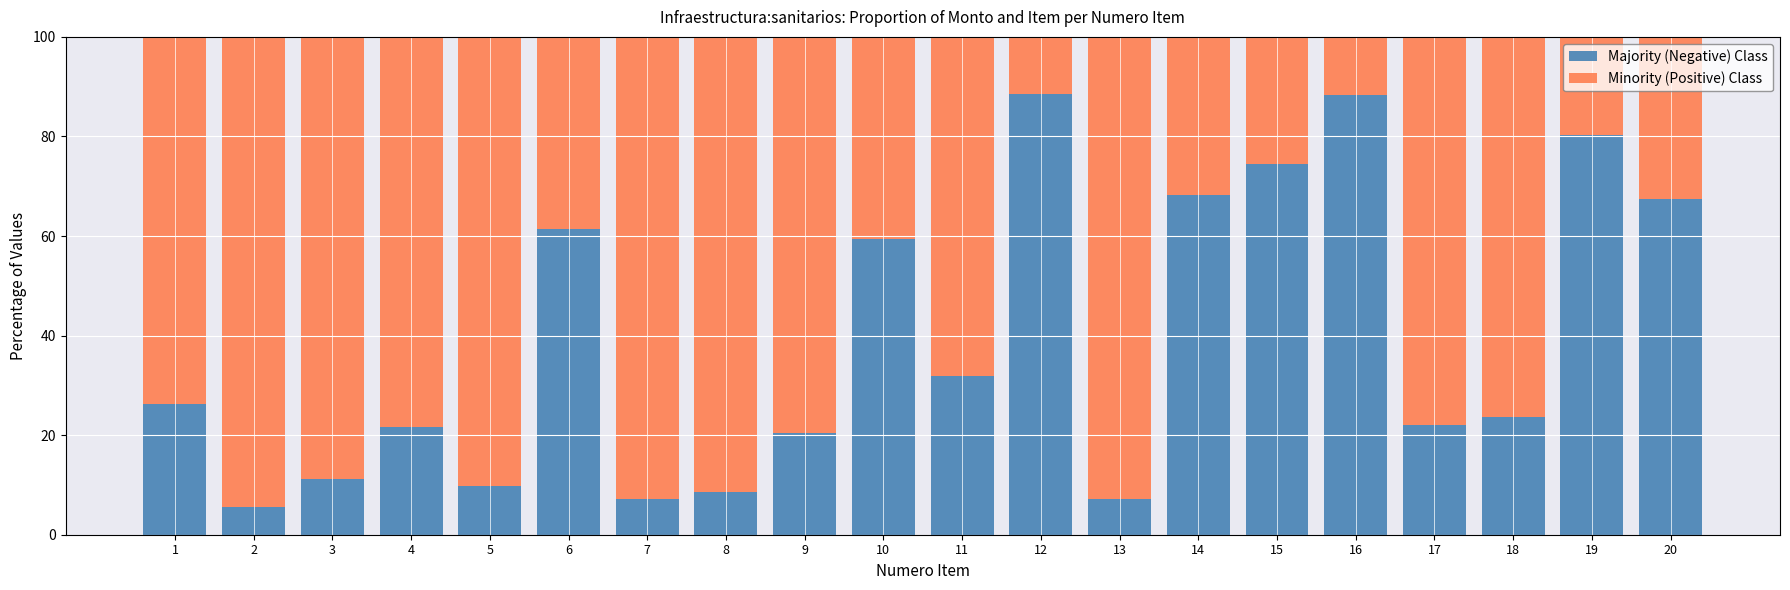

What is the sum of the Majority (Negative) Class values at 6 and 2?

66.9